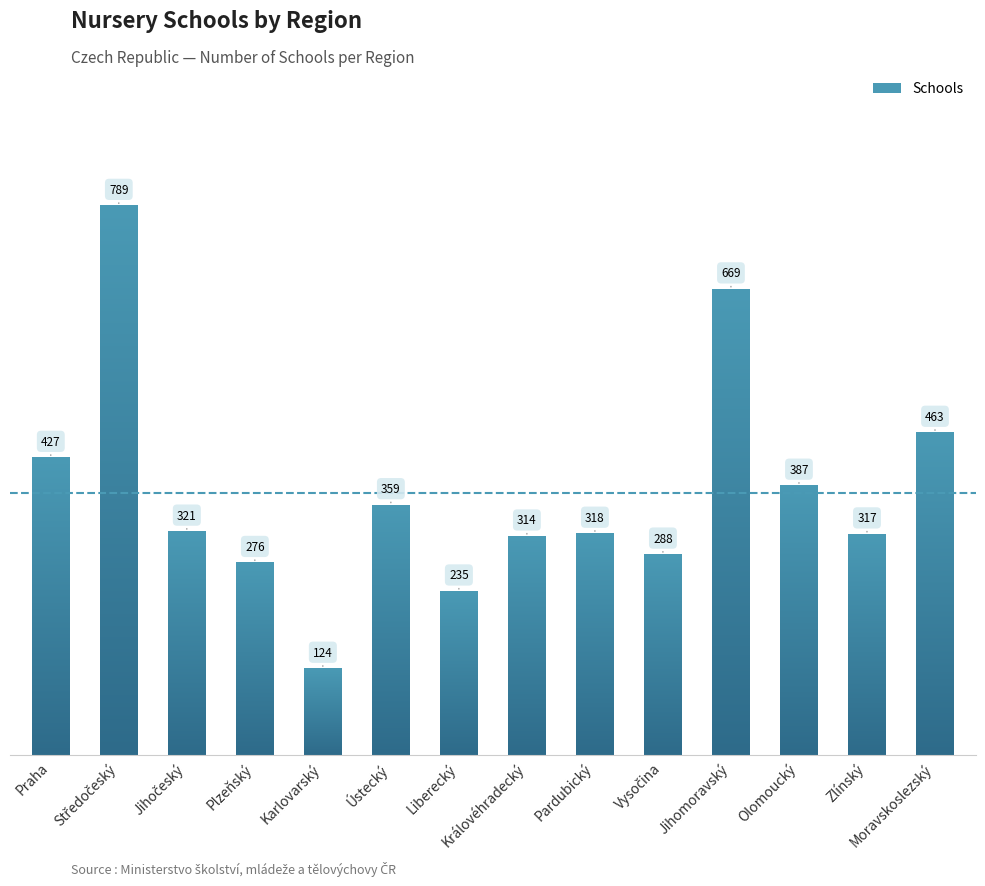

How many bars are there in total?

14